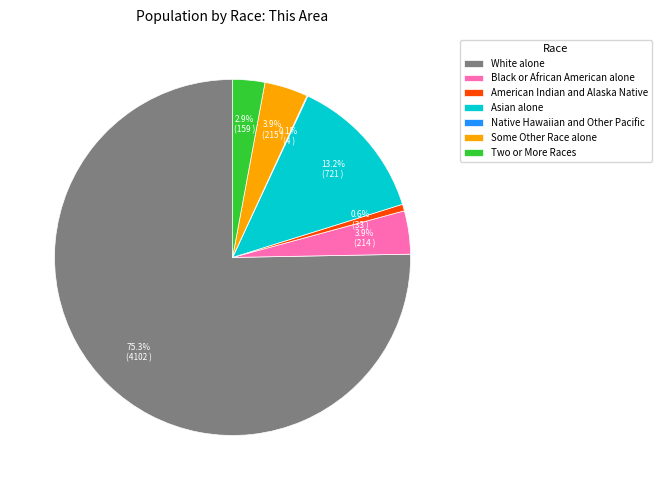

Between American Indian and Alaska Native and Two or More Races, which is larger?

Two or More Races